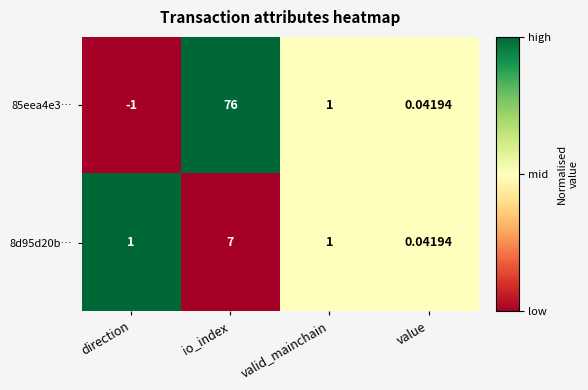

Which category has the highest value in the 85eea4e3… series?

io_index